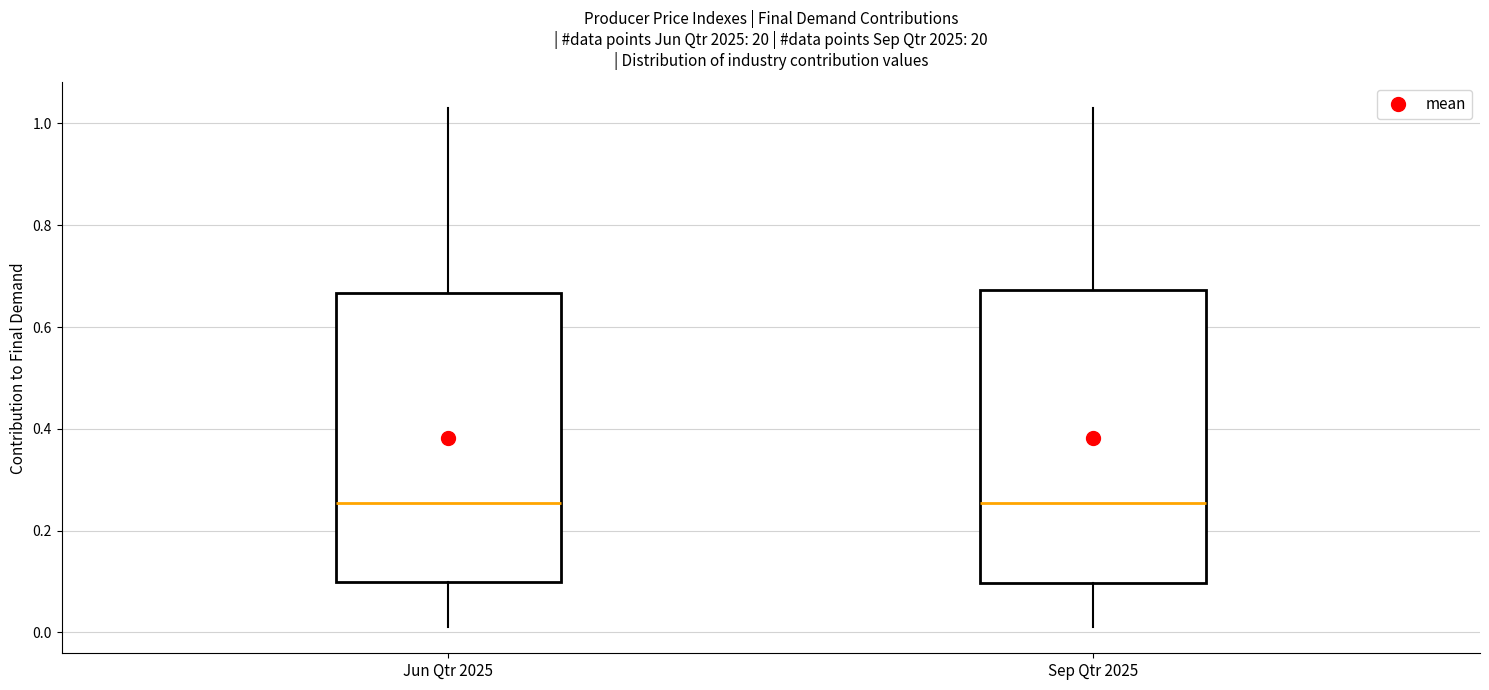

Where does the upper whisker of the box for Jun Qtr 2025 end on the y-axis? The values are not printed on the chart, so give them approximately, as read against the axis.

1.04